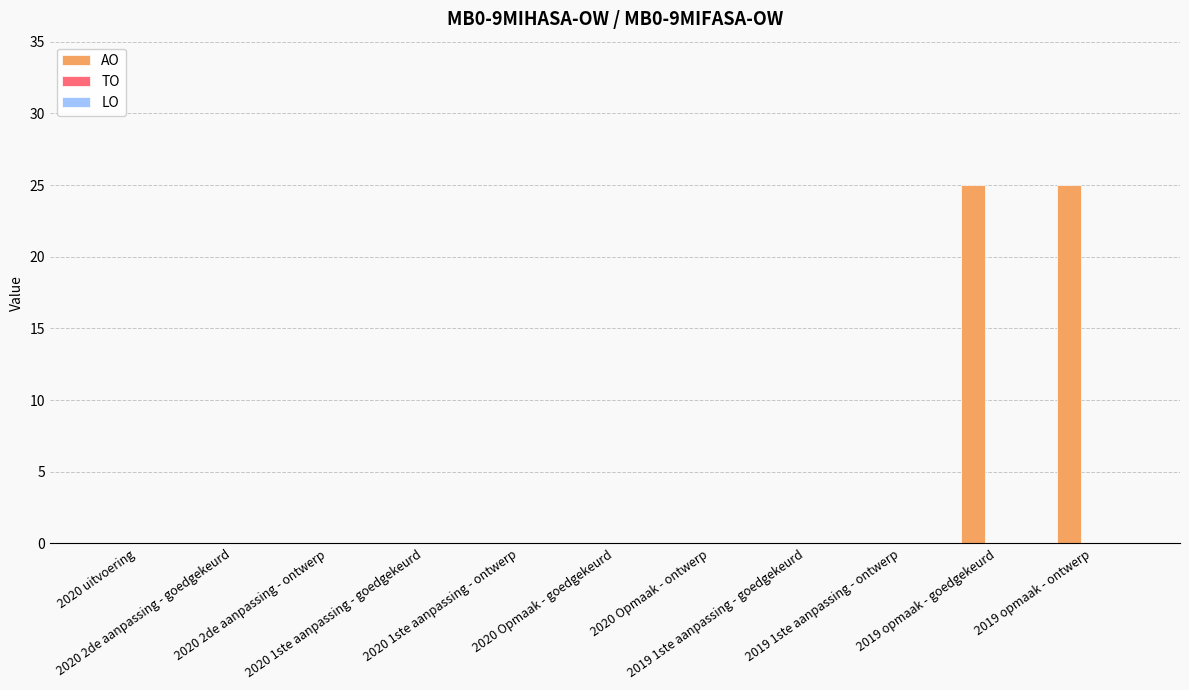

What is the maximum value shown in the chart?

25